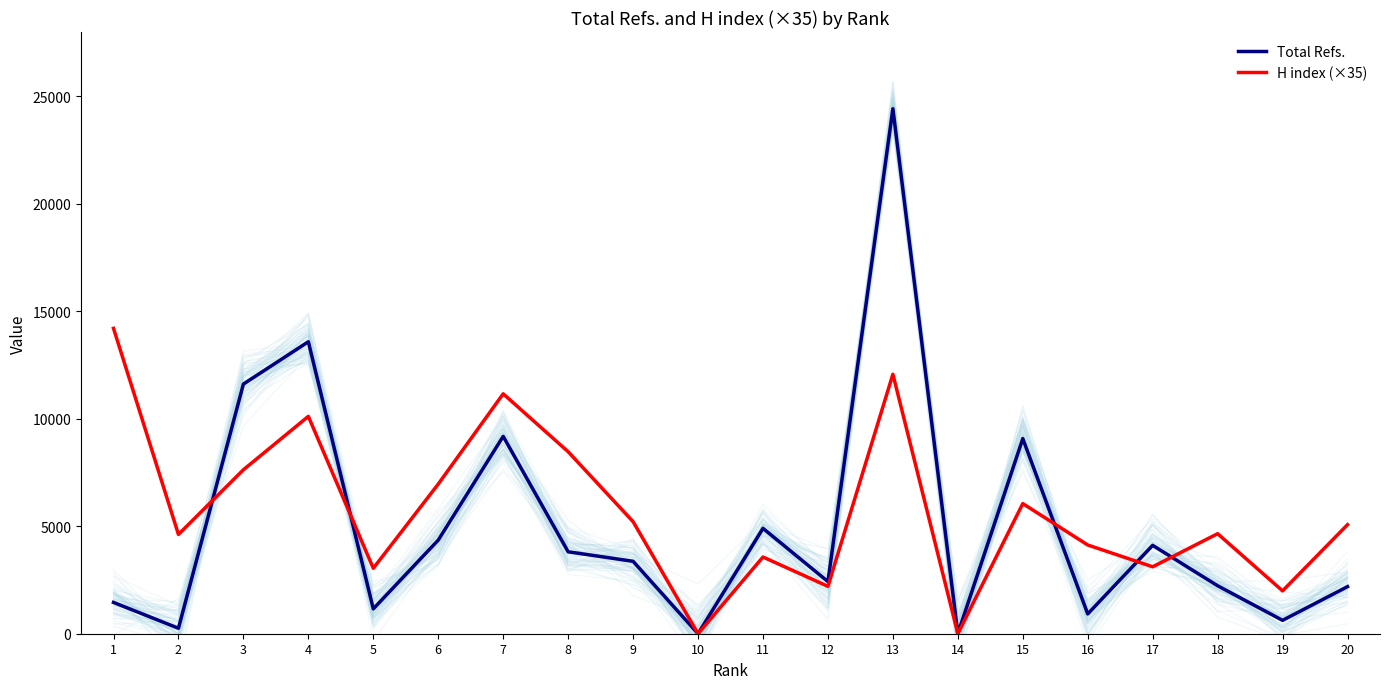

How many lines are shown in the chart?

2